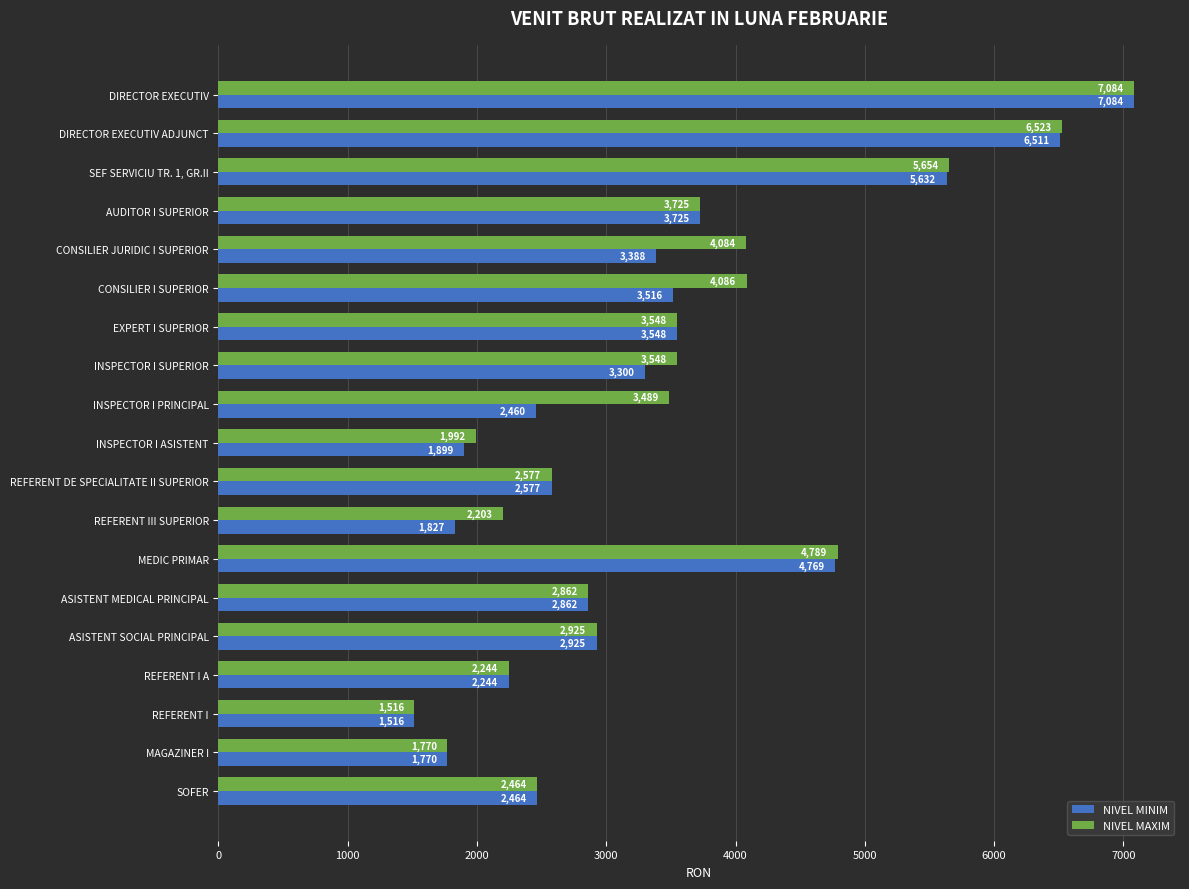

List the series in order of their overall mean, lowest first.

NIVEL MINIM, NIVEL MAXIM